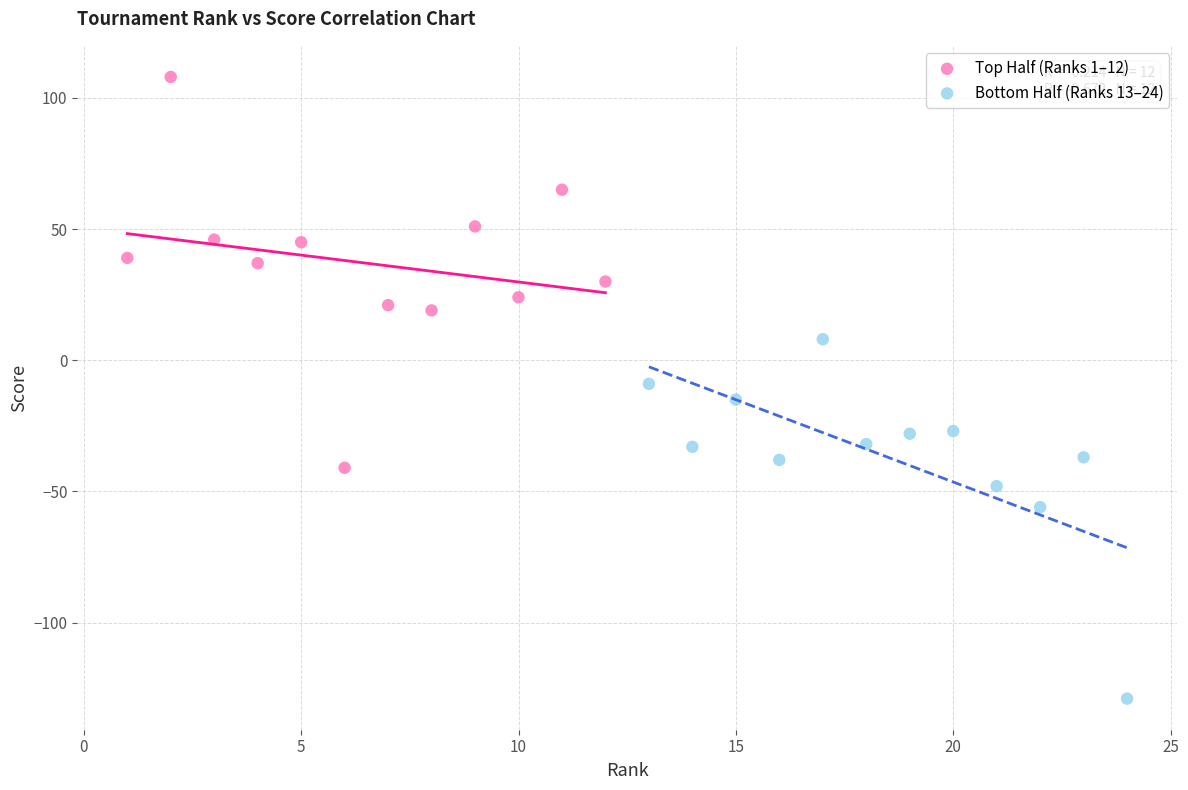

Which series reaches the minimum Y coordinate?

Bottom Half (Ranks 13–24)